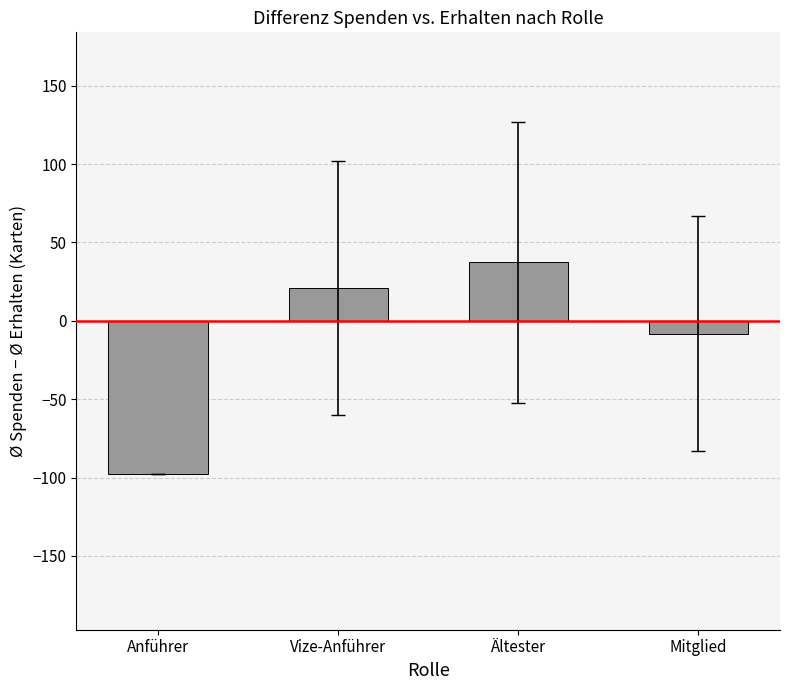

List the labels in order of value, largest first.

Ältester, Vize-Anführer, Mitglied, Anführer